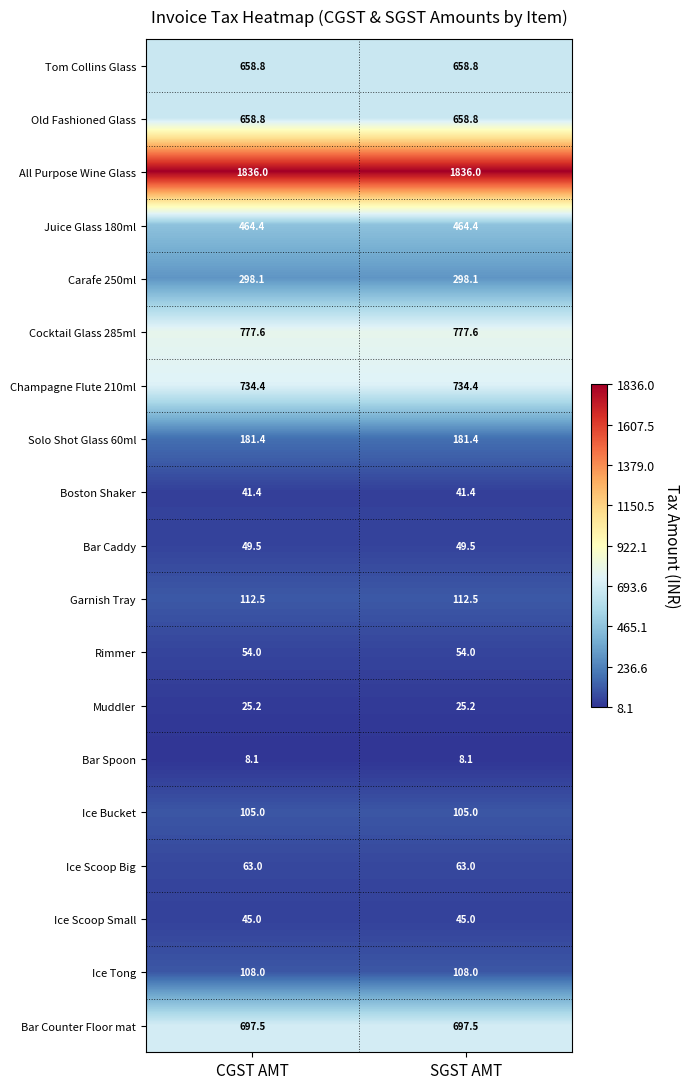

Read the All Purpose Wine Glass value at CGST AMT.

1836.0